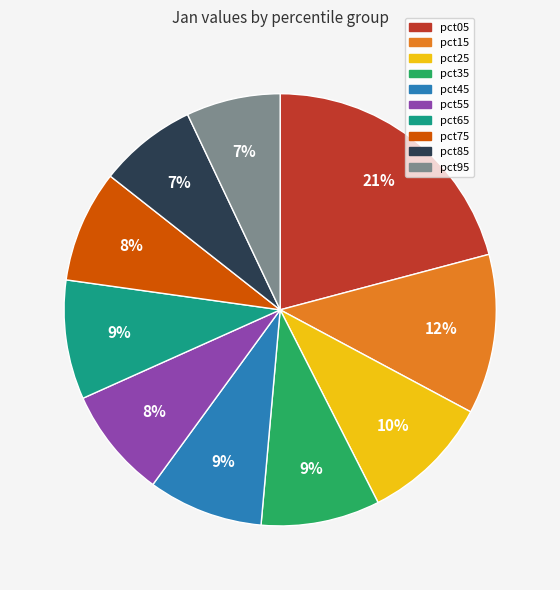

What percentage is the pct75 slice, to the nearest percent?

8%